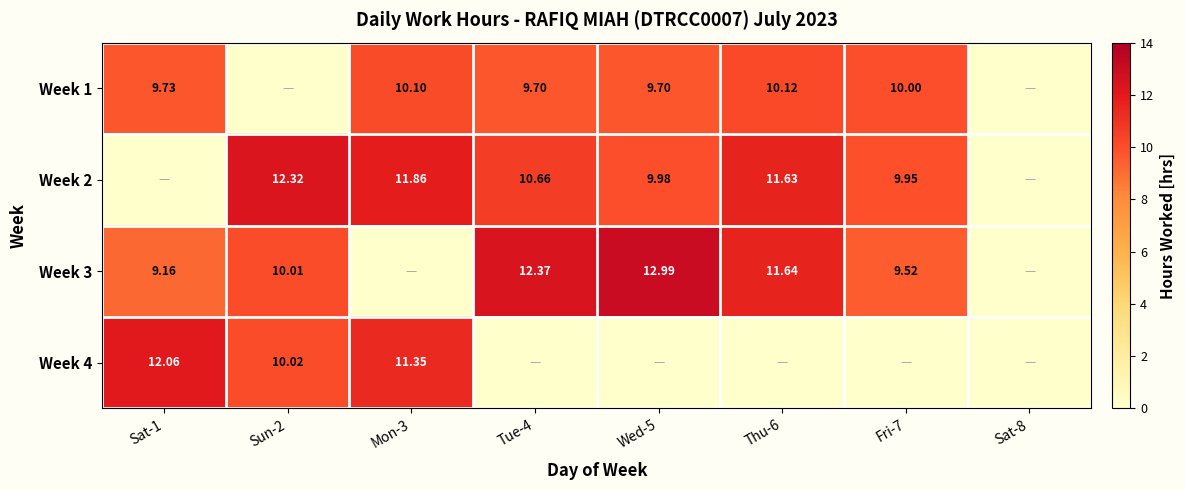

Which label corresponds to the smallest value in the chart?

Sun-2